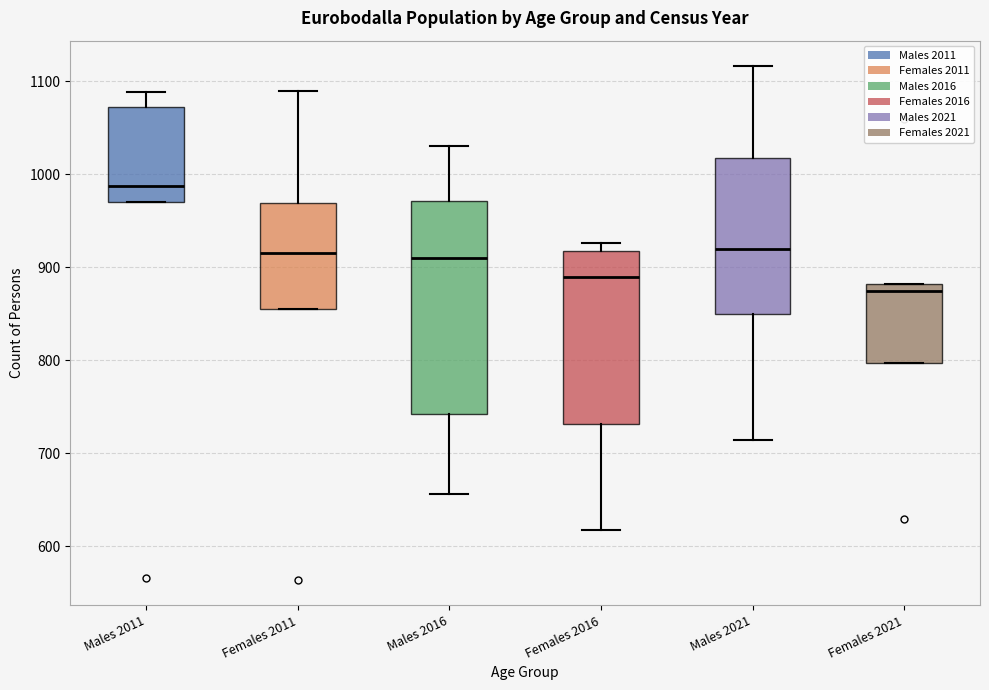

Reading left to right, transcribe this box plot: for each box, give where its median line is, the range the box spans, and where its two whiskers end, as read against the y-axis. The values are not printed on the chart, so give them approximately, as read against the axis.

Males 2011: median 990, box 970 to 1070, whiskers 970 to 1090
Females 2011: median 920, box 860 to 970, whiskers 860 to 1090
Males 2016: median 910, box 740 to 970, whiskers 660 to 1030
Females 2016: median 890, box 730 to 920, whiskers 620 to 930
Males 2021: median 920, box 850 to 1020, whiskers 710 to 1120
Females 2021: median 880 (just below the box's upper edge), box 800 to 880, whiskers 800 to 880